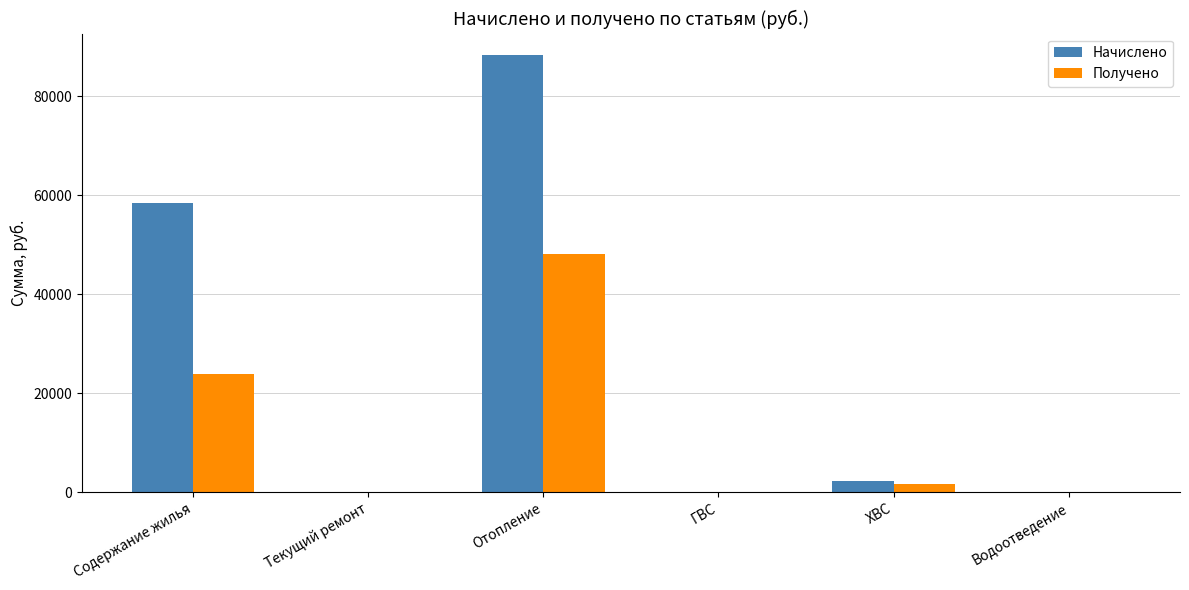

Is the value of Получено at Водоотведение greater than the value of Начислено at Отопление?

No